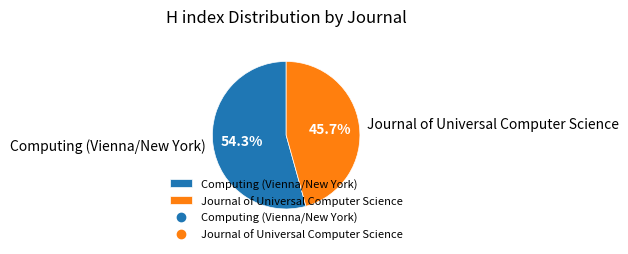

Which slice is the smallest?

Journal of Universal Computer Science